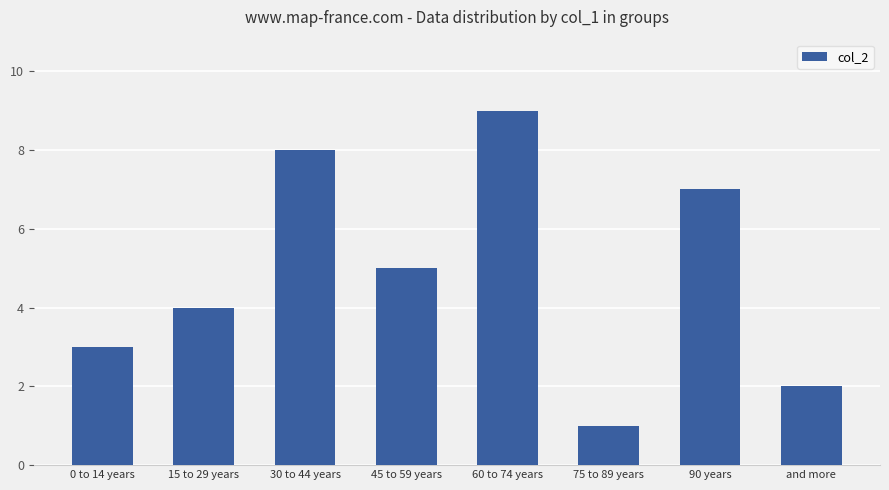

The value at 60 to 74 years is 13. True or false?

False